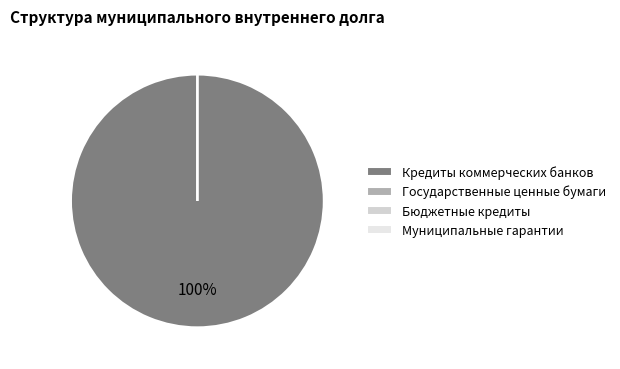

Rank the categories by value from lowest to highest.

Государственные ценные бумаги, Бюджетные кредиты, Муниципальные гарантии, Кредиты коммерческих банков